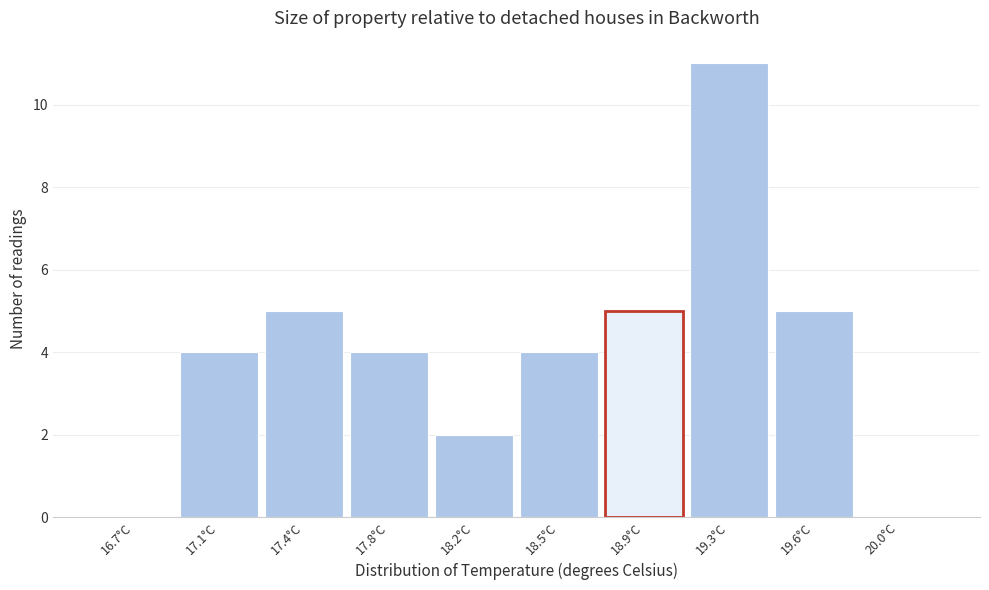

Reading left to right, extract all data points from this chart.

16.7°C=0	17.1°C=4	17.4°C=5	17.8°C=4	18.2°C=2	18.5°C=4	18.9°C=5	19.3°C=11	19.6°C=5	20.0°C=0